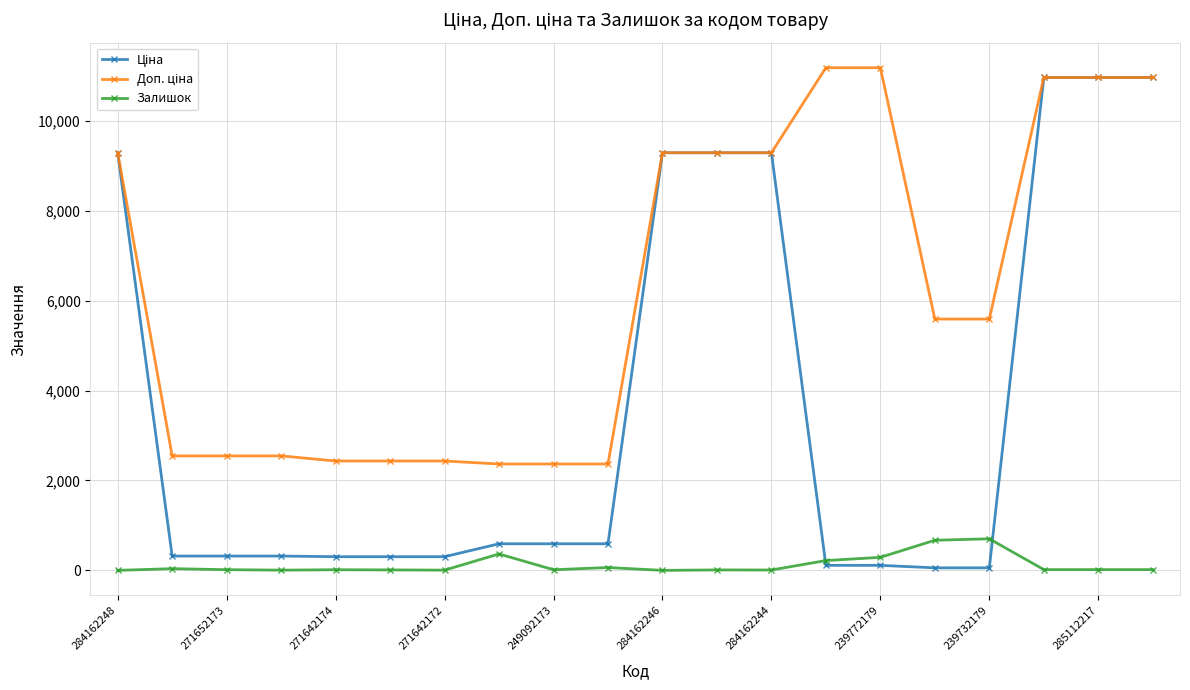

True or false: Залишок has more than 1 interior local peaks.

True